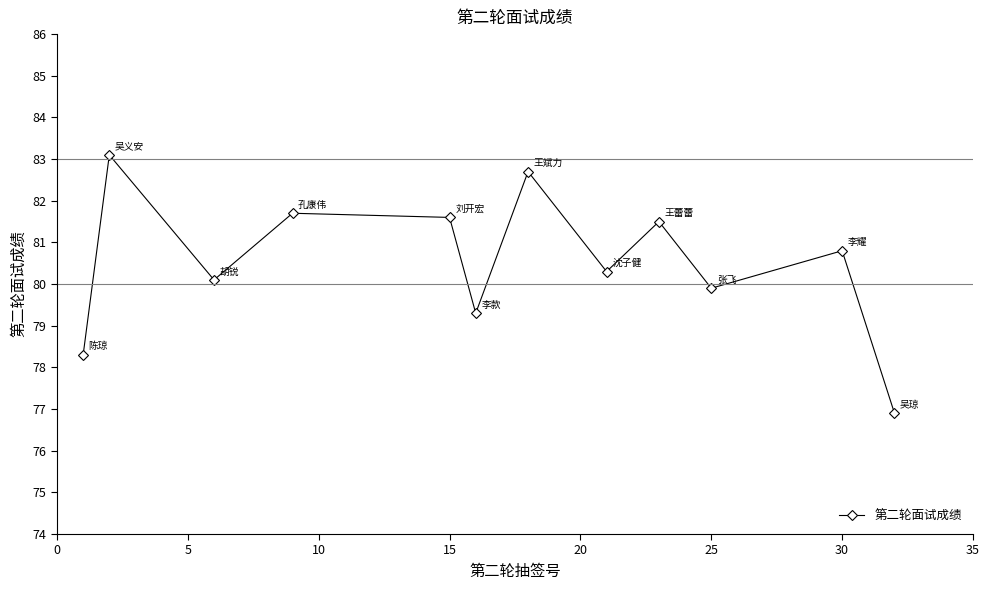

True or false: the data has more than 0 interior local peaks.

True